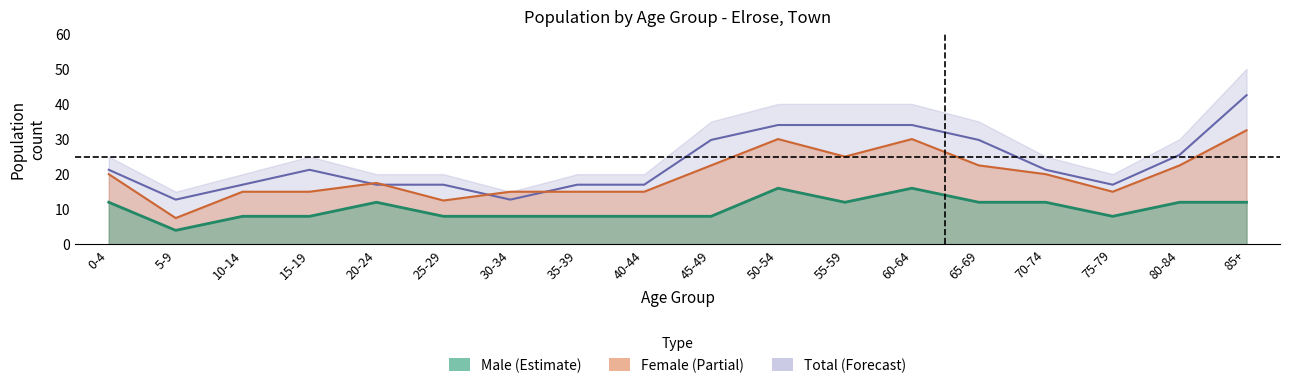

The value of total at 60-64 is 59.7. True or false?

False